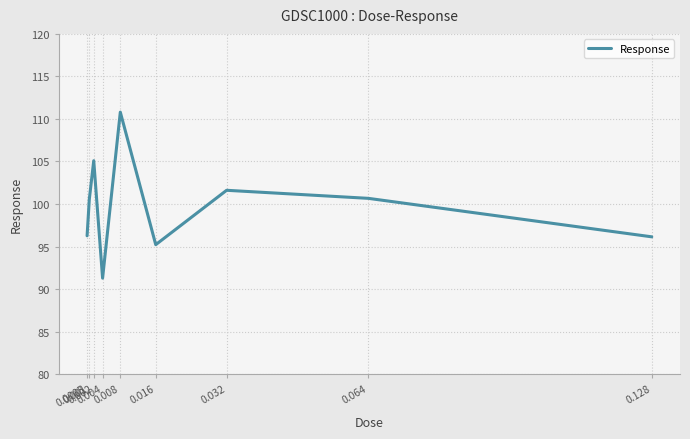

Read the value at 0.001.

100.6